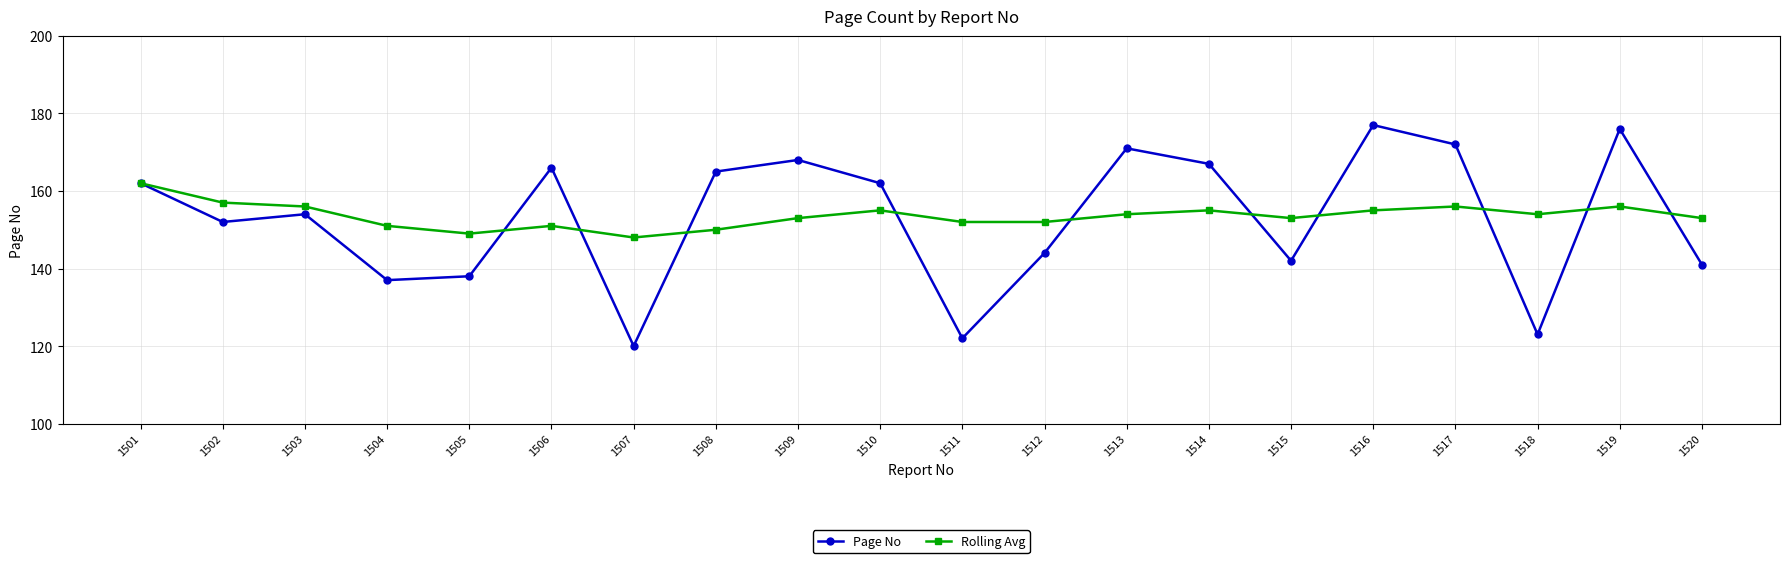

Where is the first local maximum for Page No?

1503